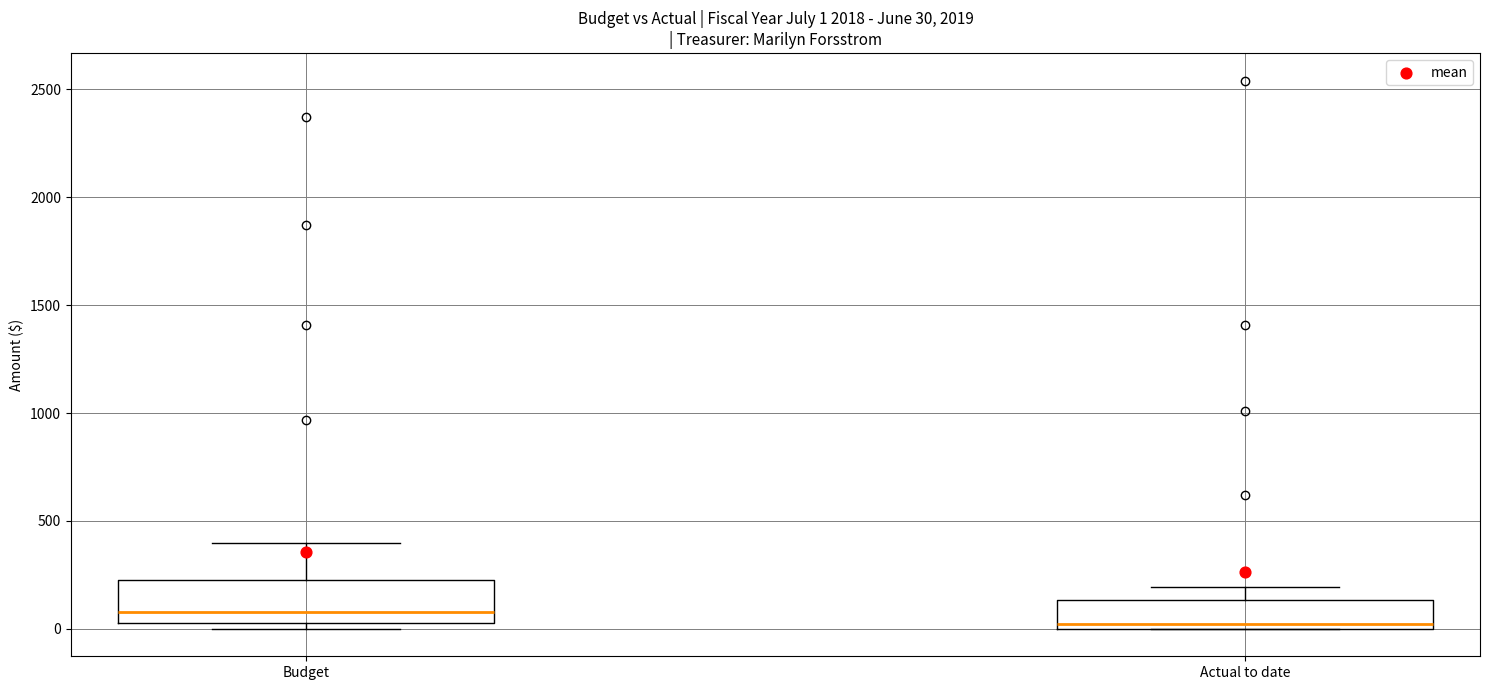

Which box's median line is the highest?

Budget